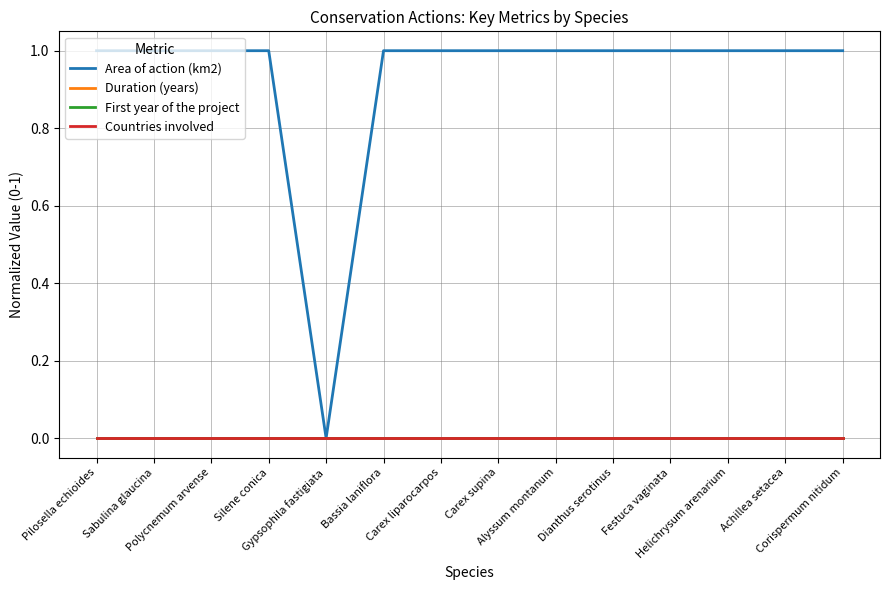

Reading left to right, transcribe all the data shown in this chart.

Area of action (km2): Pilosella echioides=1	Sabulina glaucina=1	Polycnemum arvense=1	Silene conica=1	Gypsophila fastigiata=0	Bassia laniflora=1	Carex liparocarpos=1	Carex supina=1	Alyssum montanum=1	Dianthus serotinus=1	Festuca vaginata=1	Helichrysum arenarium=1	Achillea setacea=1	Corispermum nitidum=1
Duration (years): Pilosella echioides=0	Sabulina glaucina=0	Polycnemum arvense=0	Silene conica=0	Gypsophila fastigiata=0	Bassia laniflora=0	Carex liparocarpos=0	Carex supina=0	Alyssum montanum=0	Dianthus serotinus=0	Festuca vaginata=0	Helichrysum arenarium=0	Achillea setacea=0	Corispermum nitidum=0
First year of the project: Pilosella echioides=0	Sabulina glaucina=0	Polycnemum arvense=0	Silene conica=0	Gypsophila fastigiata=0	Bassia laniflora=0	Carex liparocarpos=0	Carex supina=0	Alyssum montanum=0	Dianthus serotinus=0	Festuca vaginata=0	Helichrysum arenarium=0	Achillea setacea=0	Corispermum nitidum=0
Countries involved: Pilosella echioides=0	Sabulina glaucina=0	Polycnemum arvense=0	Silene conica=0	Gypsophila fastigiata=0	Bassia laniflora=0	Carex liparocarpos=0	Carex supina=0	Alyssum montanum=0	Dianthus serotinus=0	Festuca vaginata=0	Helichrysum arenarium=0	Achillea setacea=0	Corispermum nitidum=0